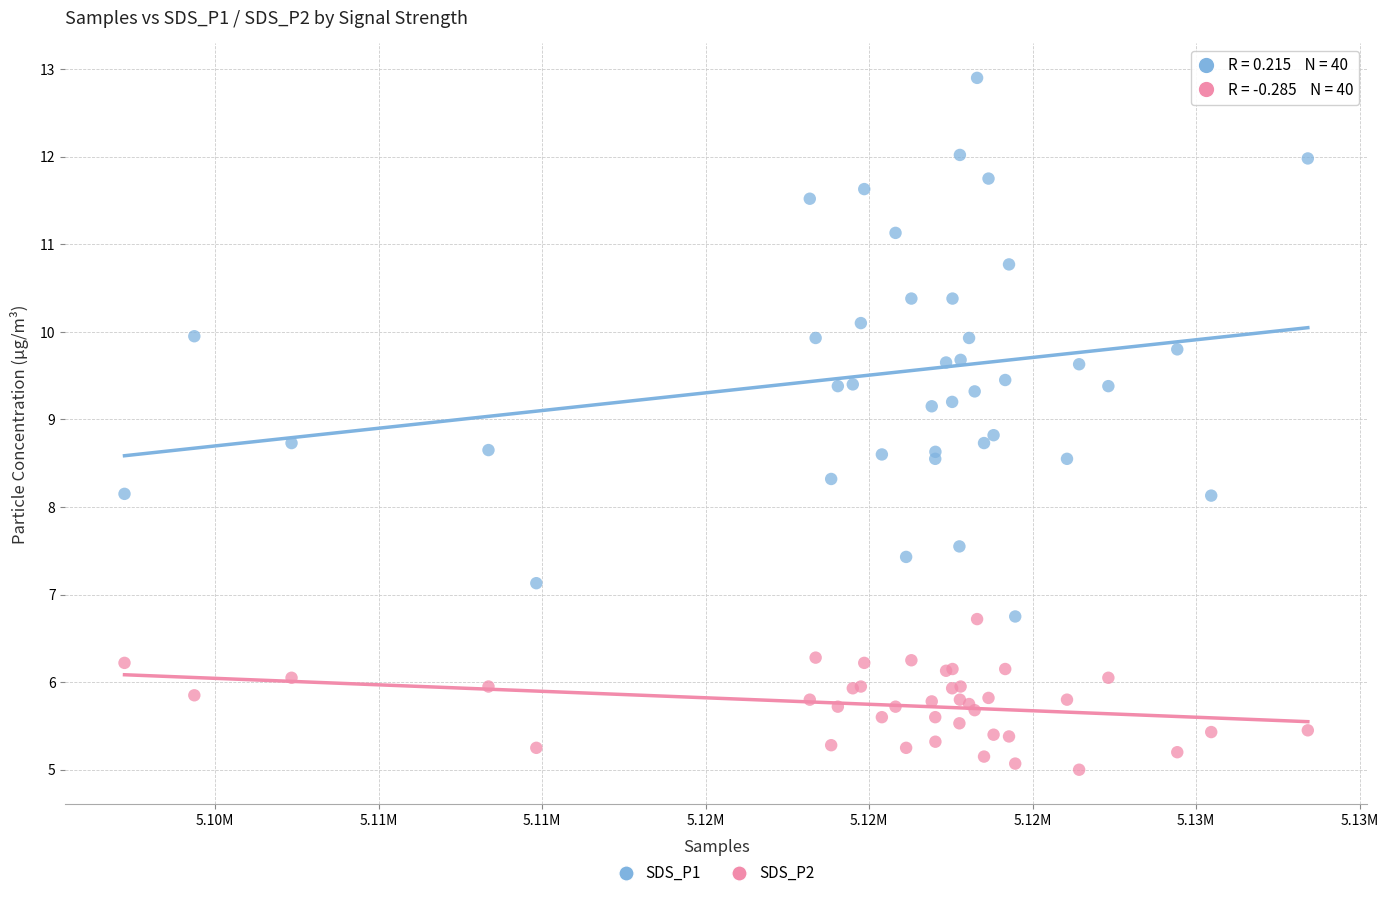

Which series has the widest spread of Y values?

SDS_P1